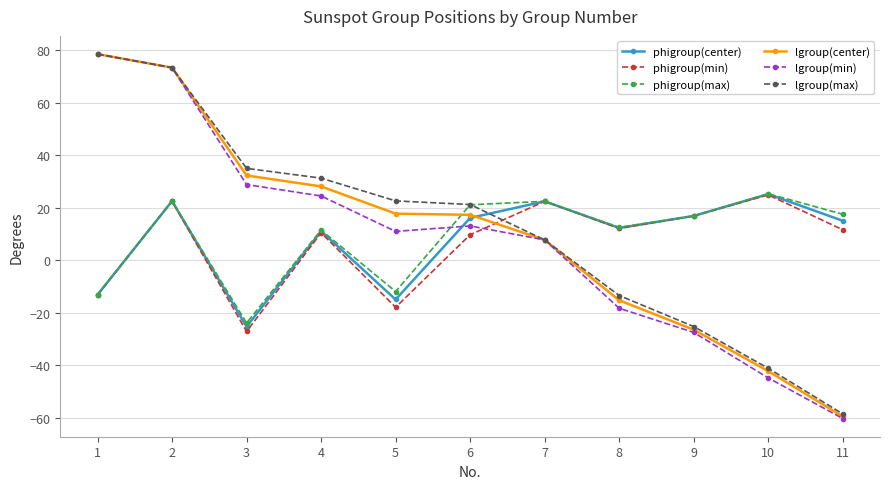

What is the value of the phigroup(center) point at the 8th from the left?

12.2